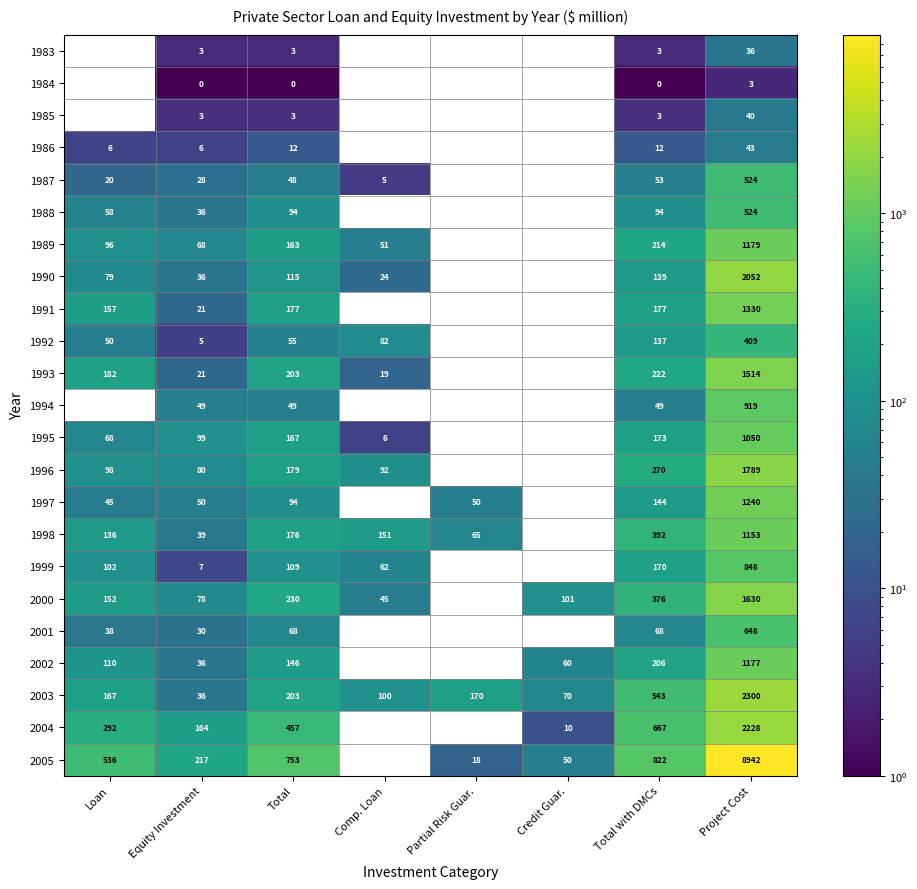

At which label does 1984 reach its peak?

Project Cost